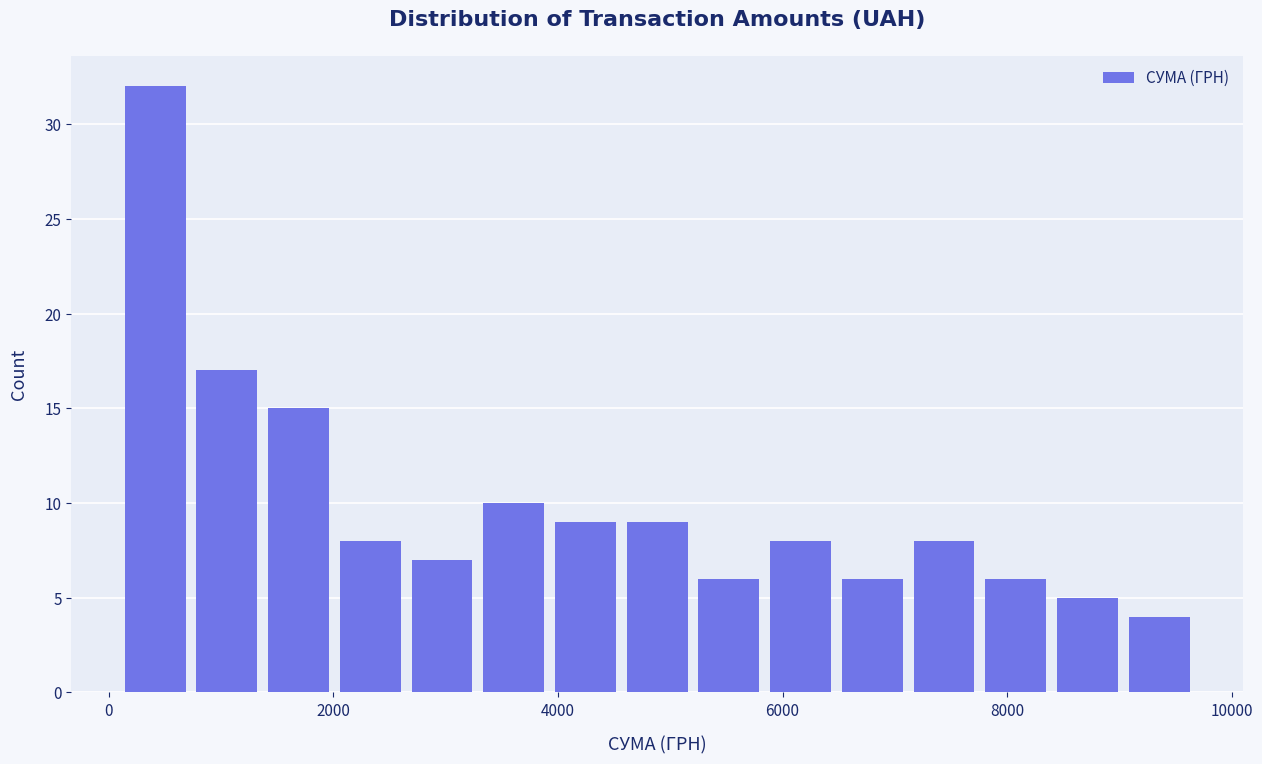

Around what value on the x-axis is the tallest bar? Give the approximate position of its centre, as read against the axis.

400